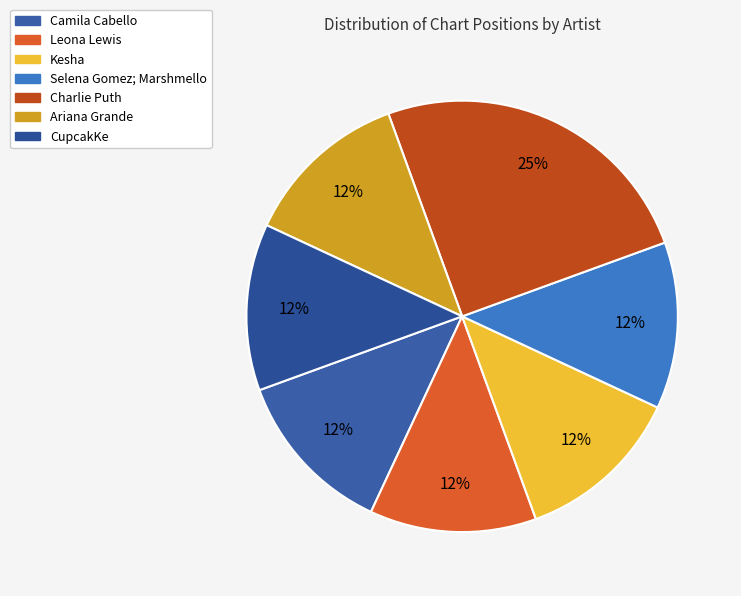

True or false: Ariana Grande accounts for 24% of the total.

False